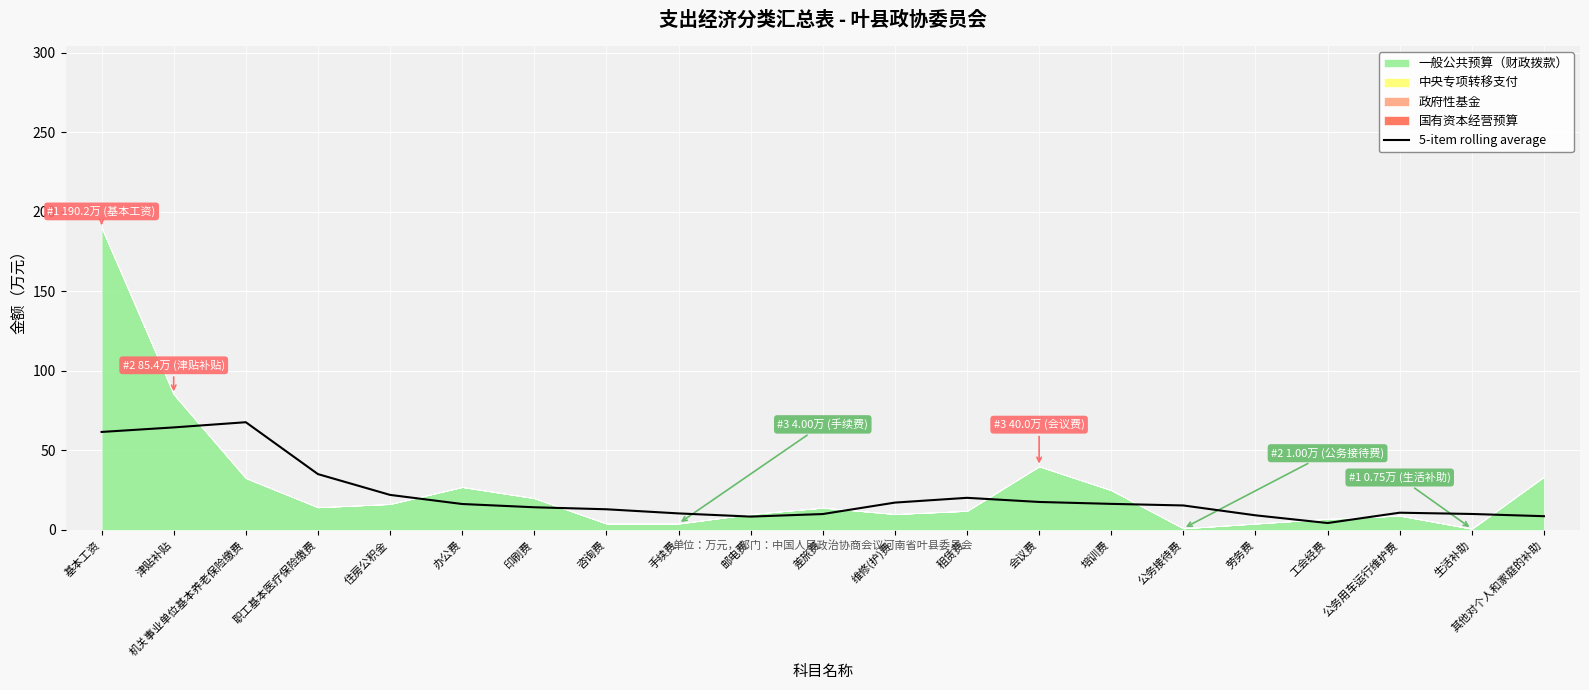

True or false: the data shows 23.1 at 咨询费.

False